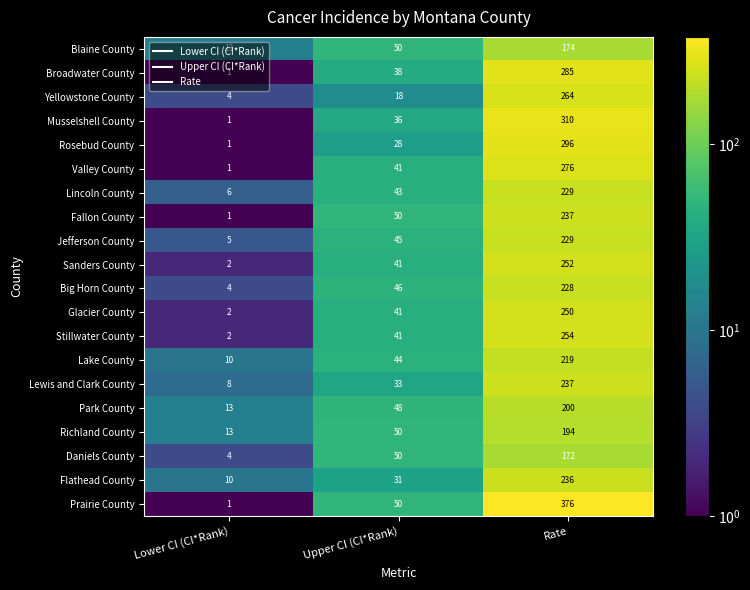

What is the total value across all series at Rate?

4918